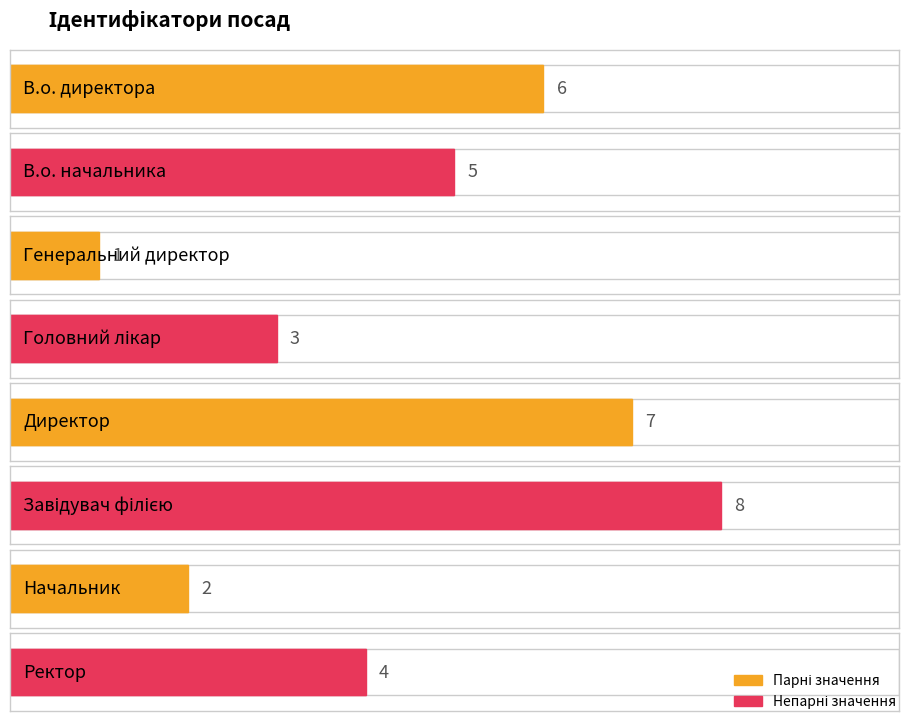

What is the change in value from В.о. начальника to Ректор?

-1